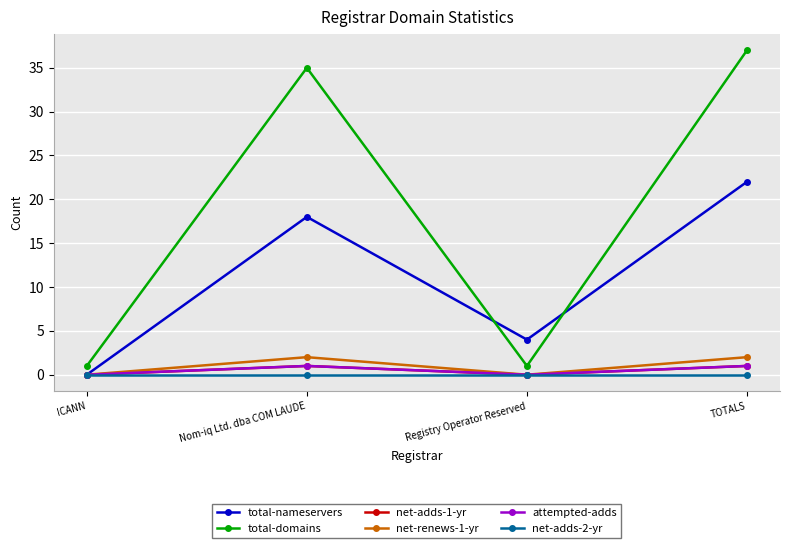

True or false: net-adds-1-yr and total-domains cross at least once.

False